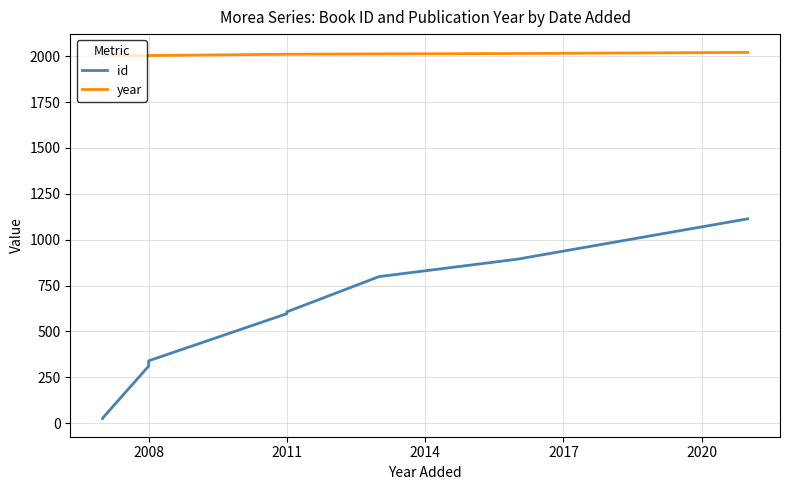

Does the chart have visible grid lines?

Yes